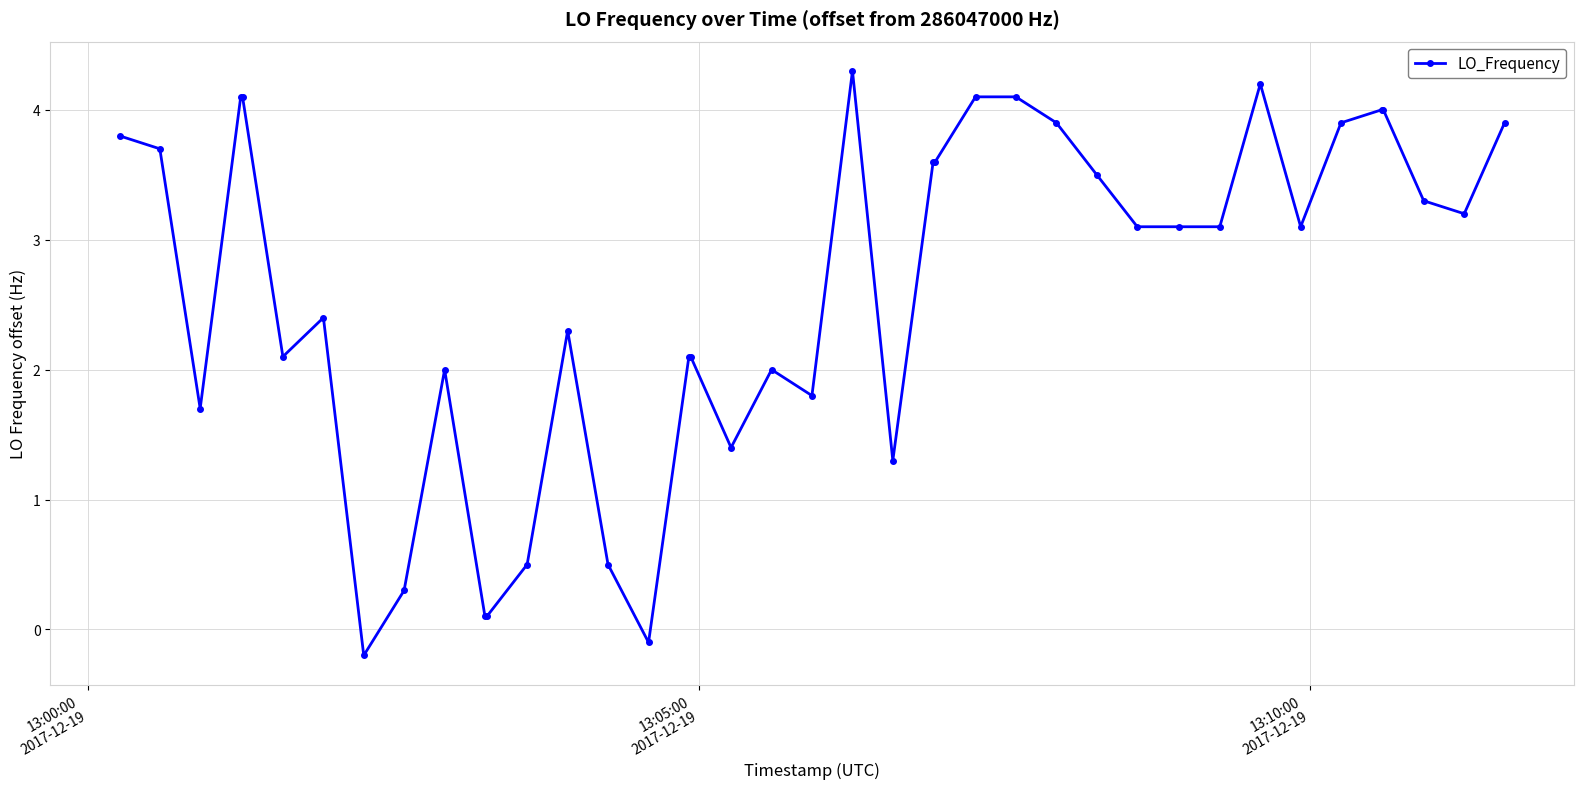

What is the average value?

2.6